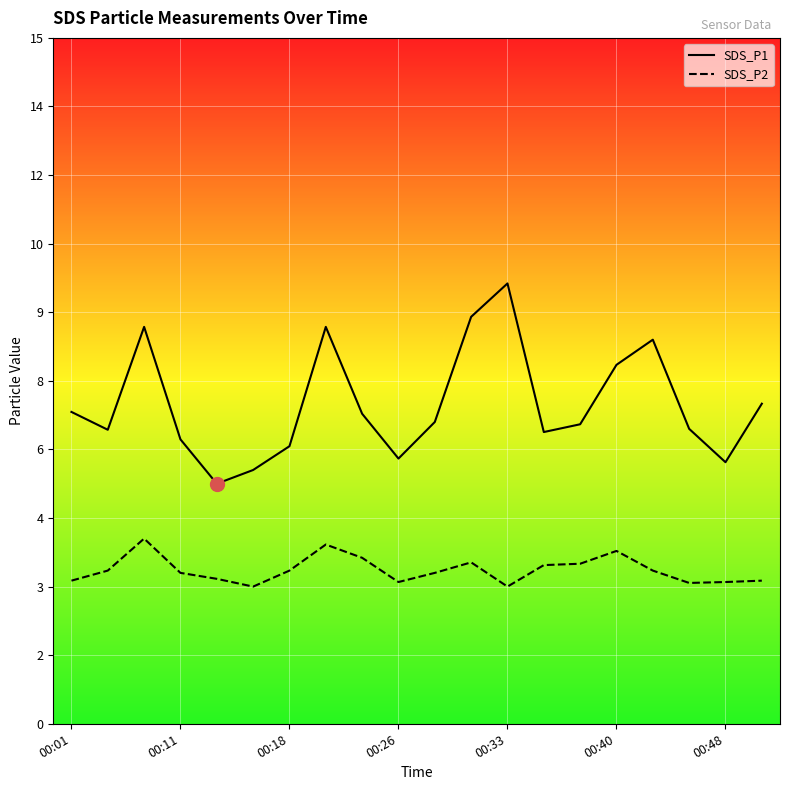

Does the chart have visible grid lines?

Yes